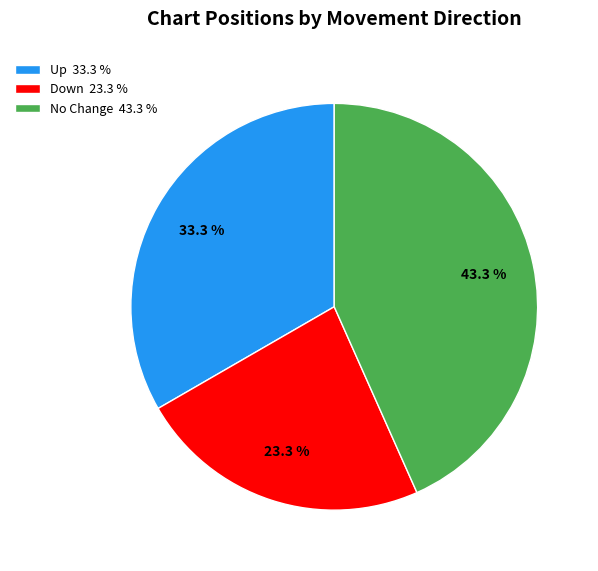

Which has a higher value, Up 33.3 % or No Change 43.3 %?

No Change 43.3 %